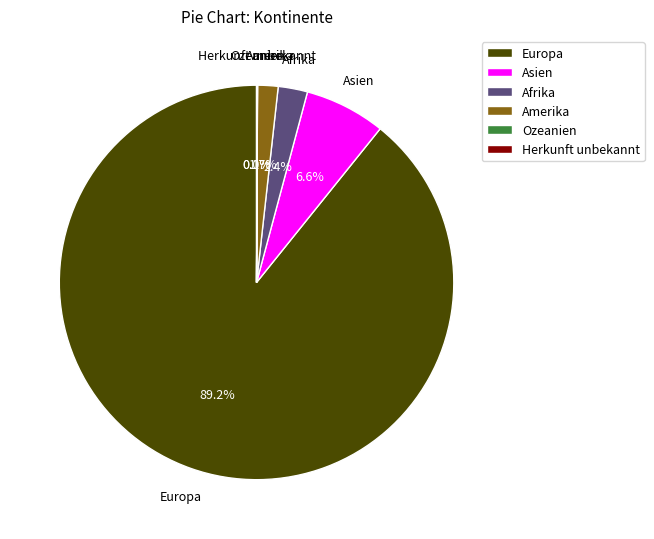

True or false: Afrika accounts for 17% of the total.

False